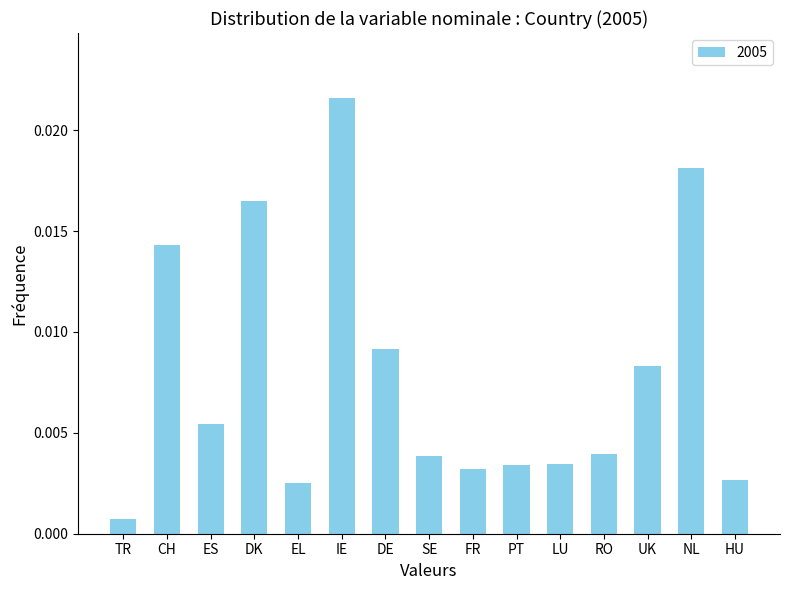

What is the label of the 9th bar from the left?

FR